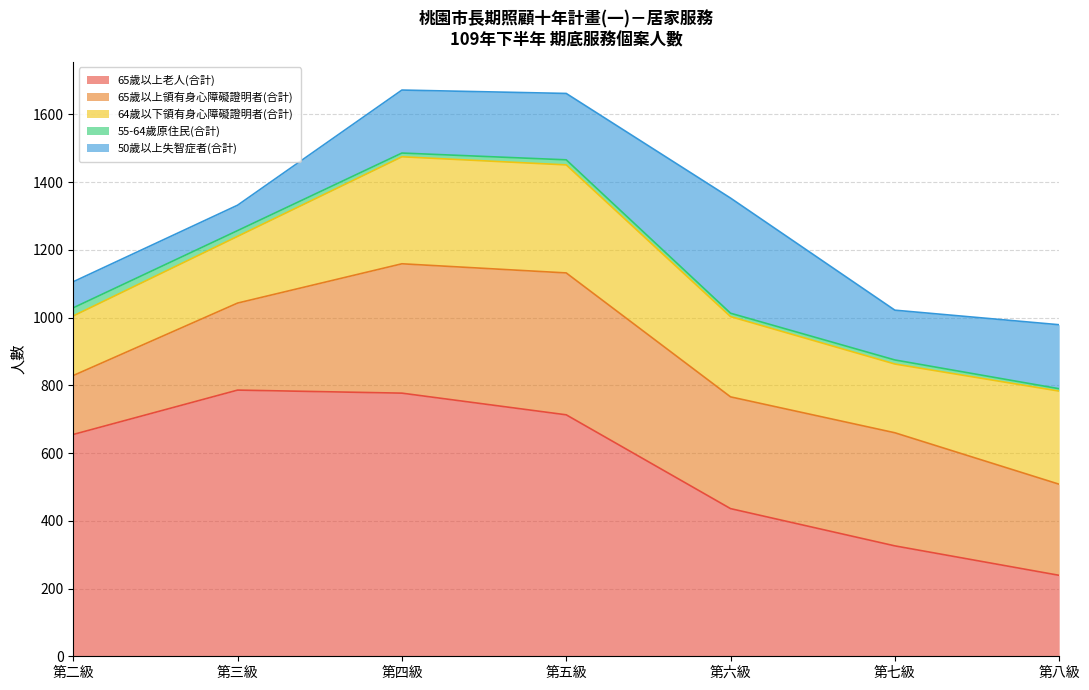

What are all the series names shown in the legend?

65歲以上老人(合計), 65歲以上領有身心障礙證明者(合計), 64歲以下領有身心障礙證明者(合計), 55-64歲原住民(合計), 50歲以上失智症者(合計)